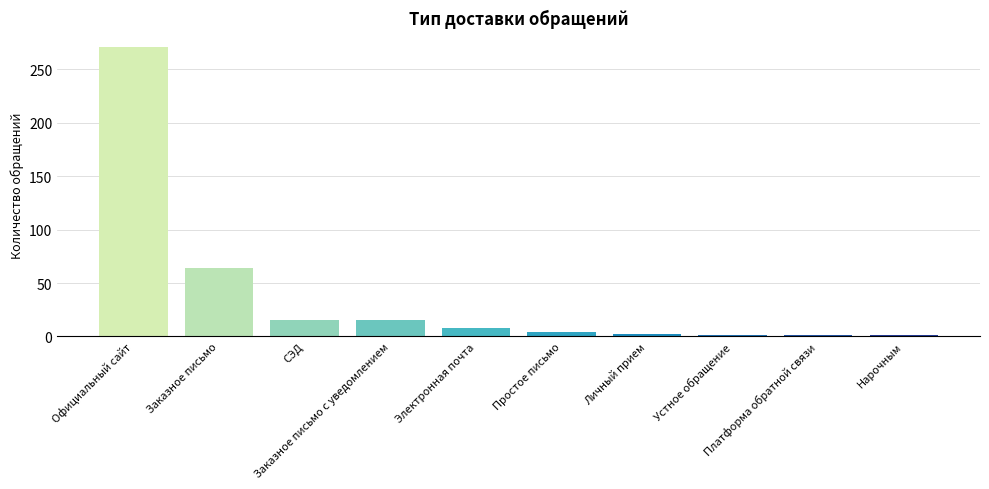

What is the label of the 2nd bar from the left?

Заказное письмо